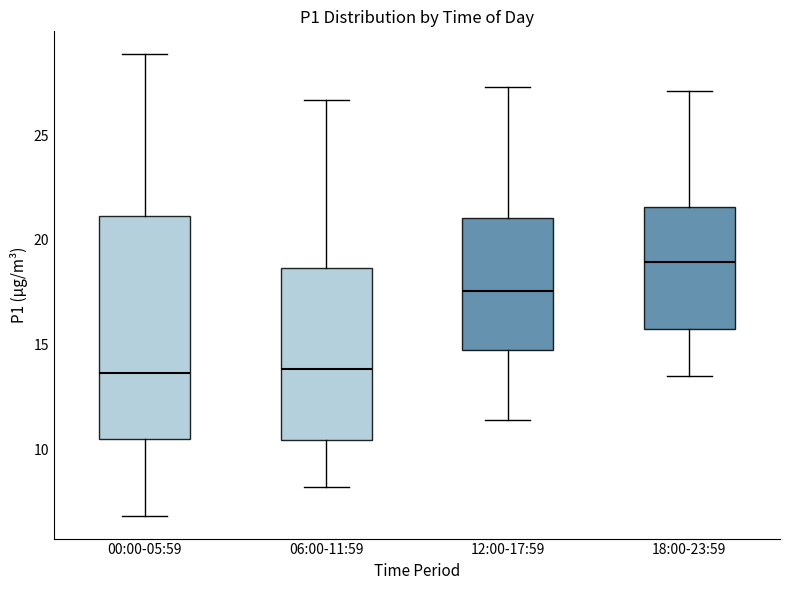

Which box is the tallest, from its lower edge to its upper edge?

00:00-05:59